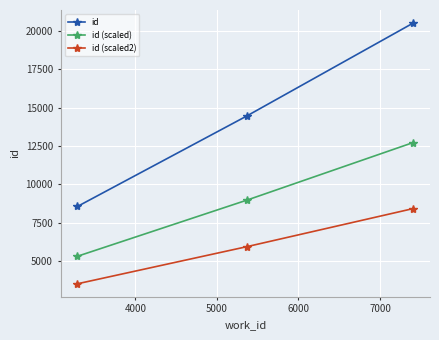

What is the average value of the id series?

14513.3